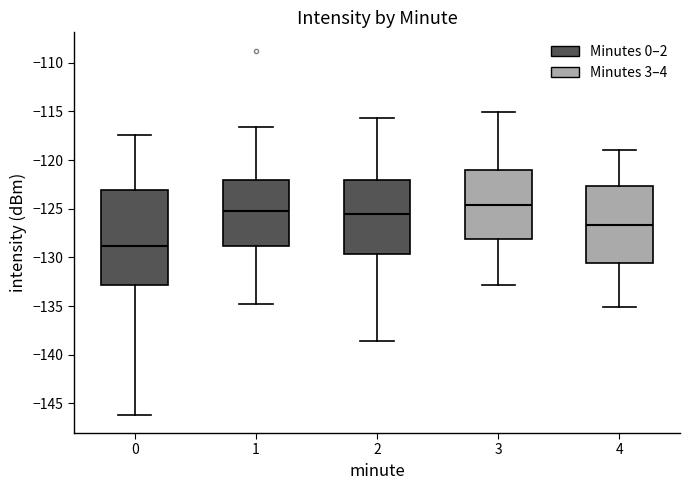

Which box is the tallest, from its lower edge to its upper edge?

0